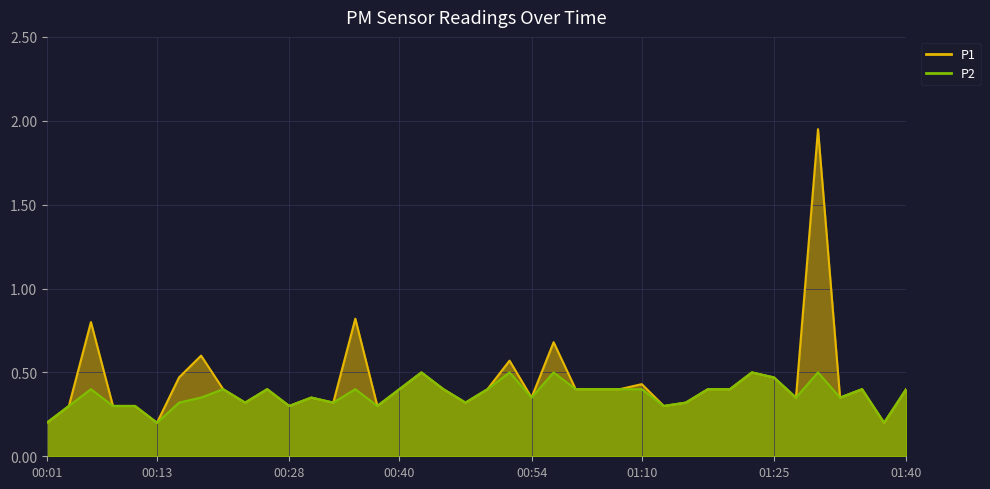

What is the difference between the P1 values at 00:49 and 00:42?

0.1